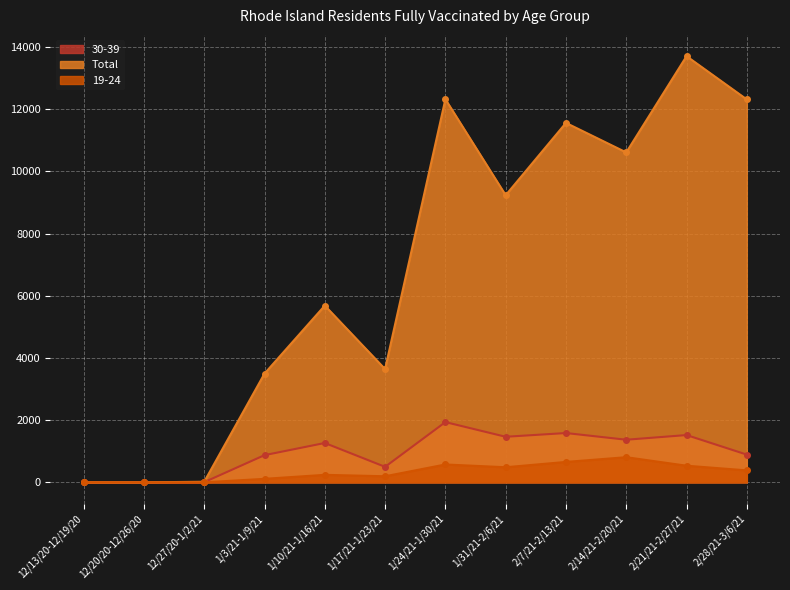

At which category does Total reach its first local valley?

1/17/21-1/23/21